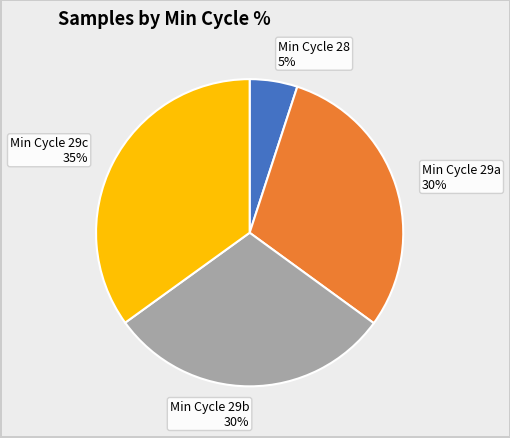

Is the sum of Min Cycle 28 5% and Min Cycle 29b 30% greater than half?

No